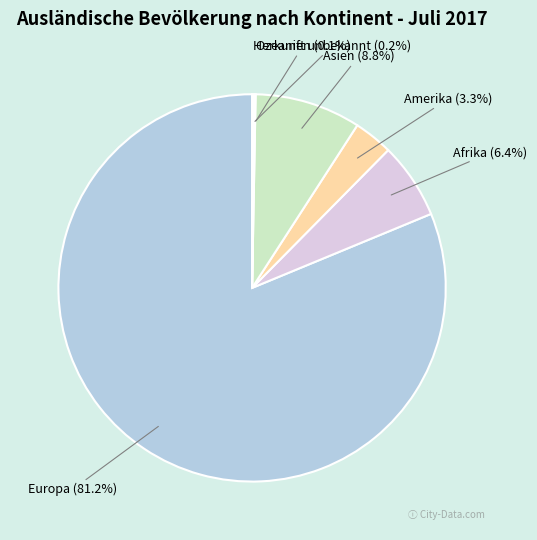

Is there any slice that represents more than half of the pie?

Yes